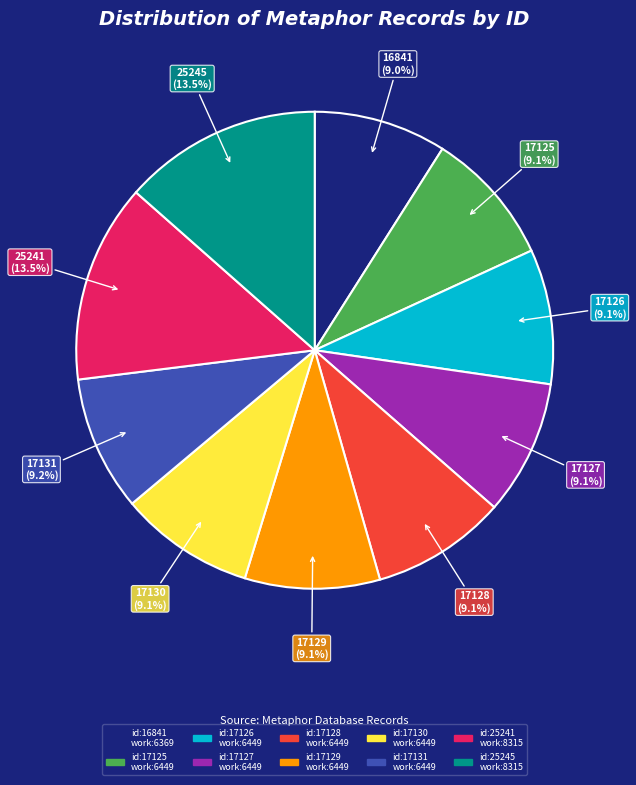

Is there any slice that represents more than half of the pie?

No